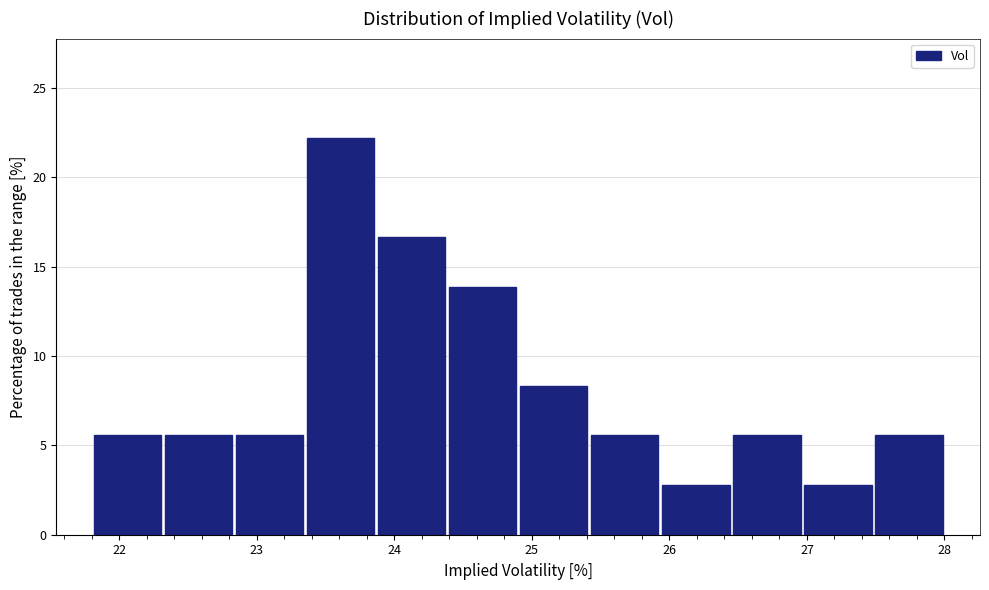

Reading left to right, transcribe this chart: for each bar, give the range it covers on the x-axis and its height. Neither the bar edges nor the heights are printed on the chart, so give them approximately, as read against the axes.

21.8 to 22.3: 5.5
22.3 to 22.8: 5.5
22.8 to 23.4: 5.5
23.4 to 23.9: 22.0
23.9 to 24.4: 16.5
24.4 to 24.9: 14.0
24.9 to 25.4: 8.5
25.4 to 25.9: 5.5
25.9 to 26.5: 3.0
26.5 to 27.0: 5.5
27.0 to 27.5: 3.0
27.5 to 28.0: 5.5